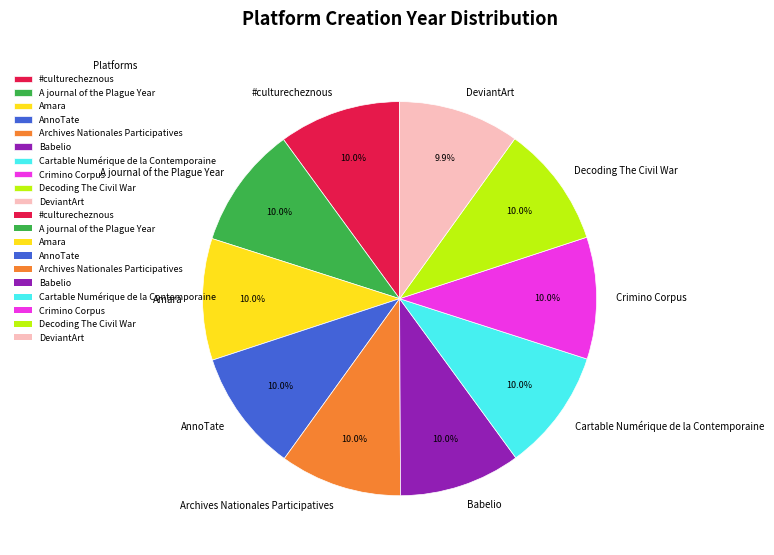

Does any single category account for the majority?

No